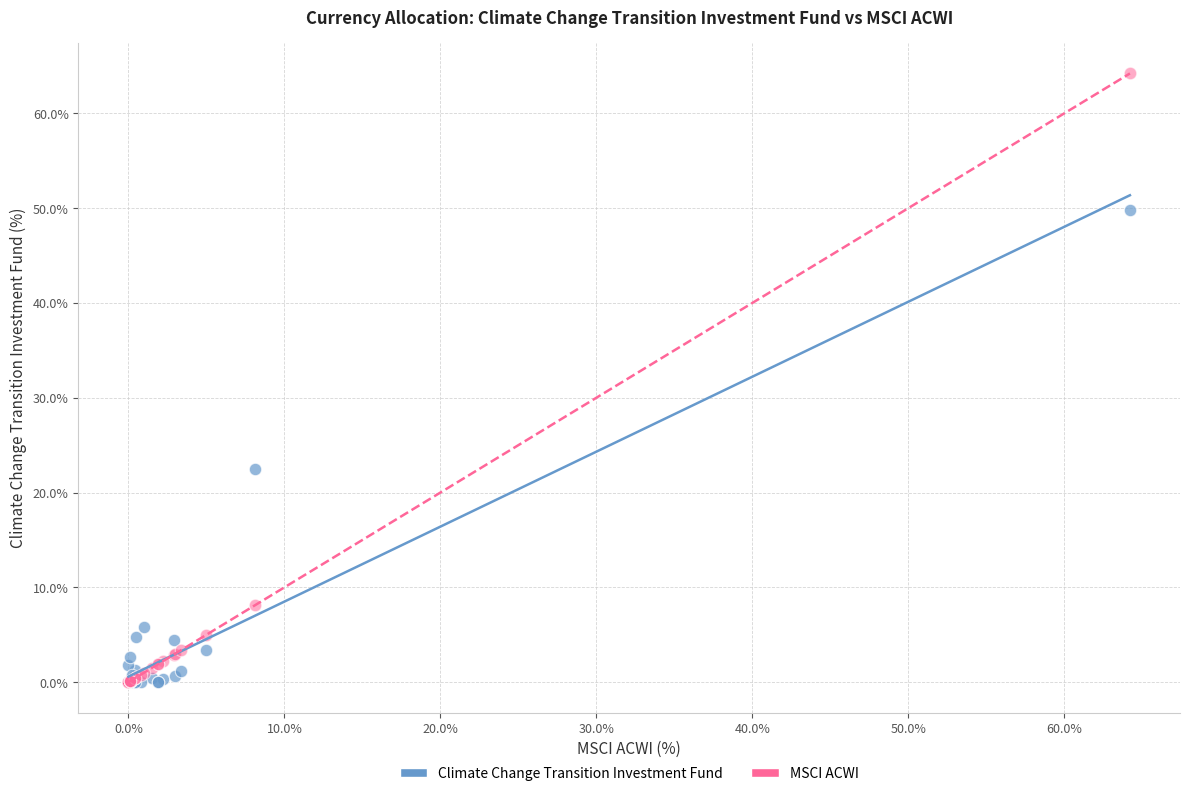

Which series has the largest Y range (max minus min)?

MSCI ACWI